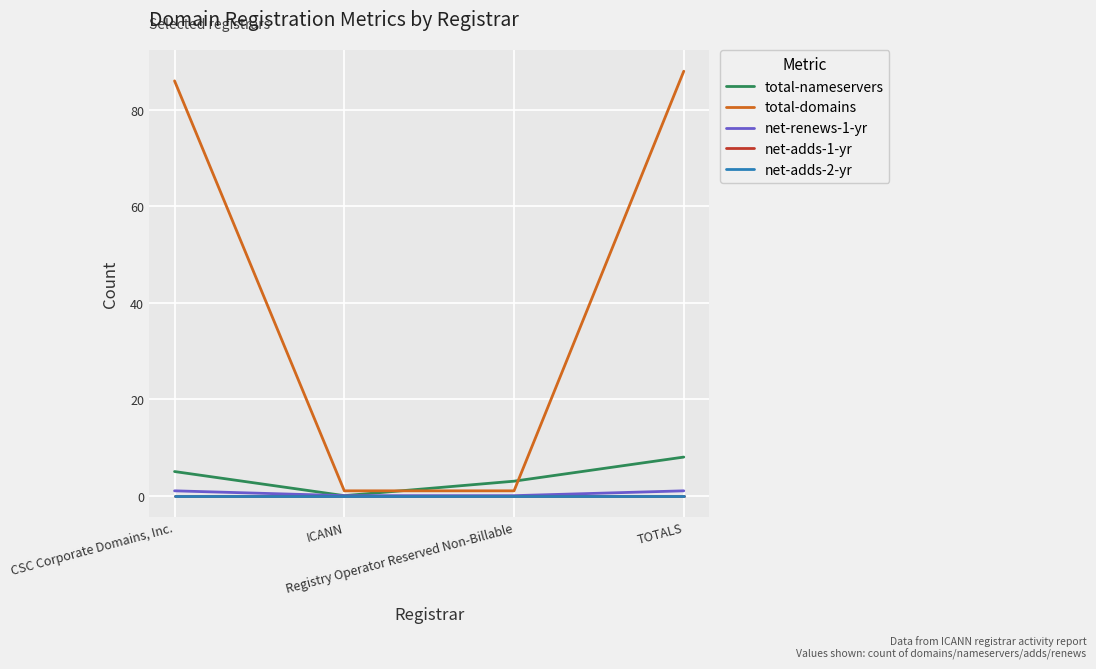

Is this an area chart (filled region under the line)?

No